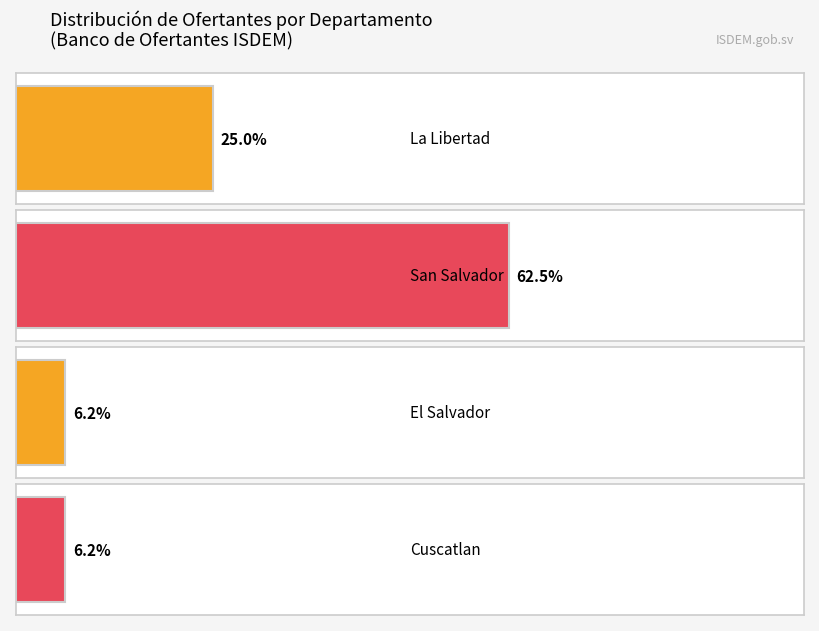

Reading right to left, extract all data points from this chart.

La Libertad: 9=4	8=4	7=4	6=4	5=4	4=4	3=4	2=4	1=4	0=4
San Salvador: 9=10	8=10	7=10	6=10	5=10	4=10	3=10	2=10	1=10	0=10
El Salvador: 9=1	8=1	7=1	6=1	5=1	4=1	3=1	2=1	1=1	0=1
Cuscatlan: 9=1	8=1	7=1	6=1	5=1	4=1	3=1	2=1	1=1	0=1